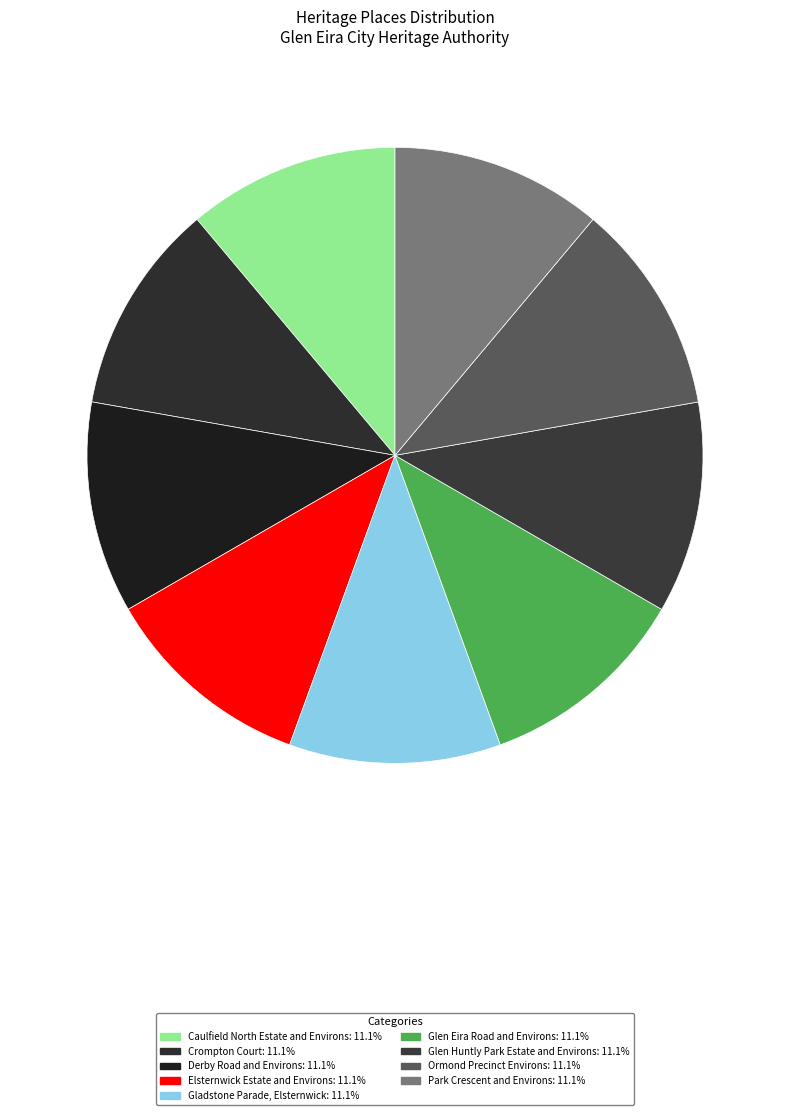

Which category has the biggest portion of the pie?

Park Crescent and Environs